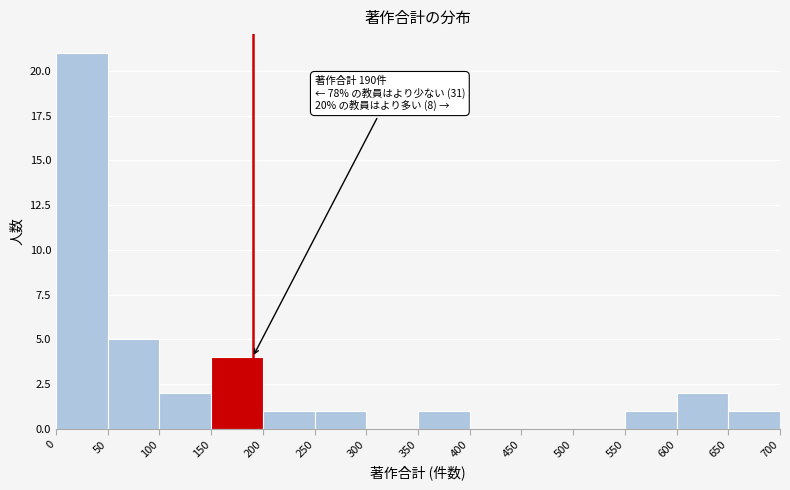

Over which range of the x-axis is the bar tallest?

0 to 50